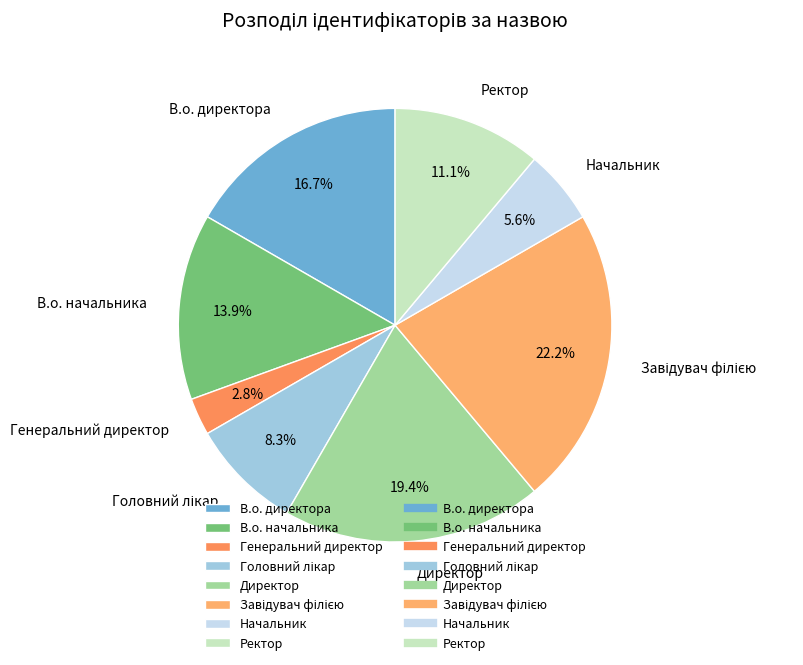

True or false: В.о. начальника accounts for 24% of the total.

False